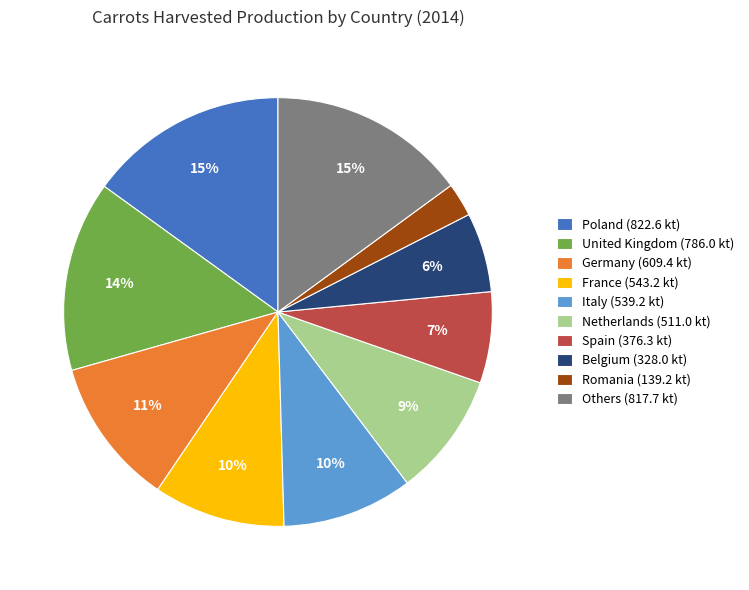

To the nearest percent, what portion does France (543.2 kt) represent?

10%